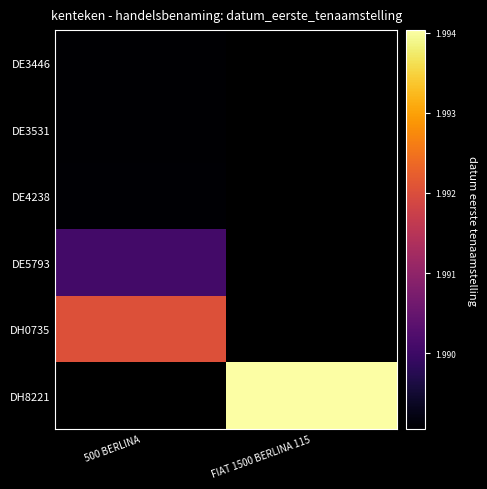

At how many categories does at least one series exceed 19926379?

1